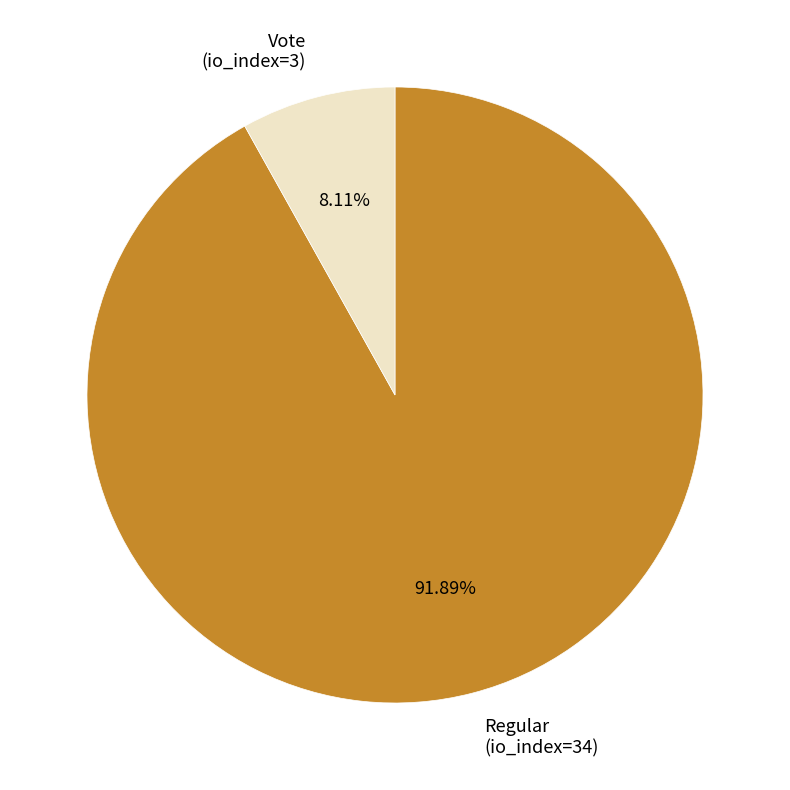

Is the sum of Regular and Vote greater than half?

Yes